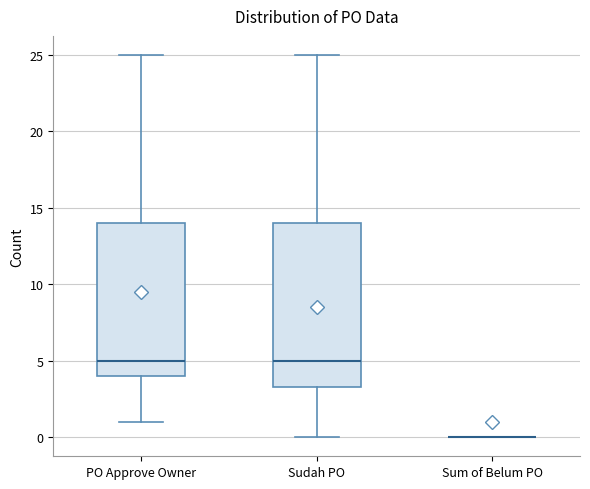

Reading left to right, read every box against the y-axis: the position of its median line, the range the box covers, and the ends of its whiskers. The values are not printed on the chart, so give them approximately, as read against the axis.

PO Approve Owner: median 5.0, box 4.0 to 14.0, whiskers 1.0 to 25.0
Sudah PO: median 5.0, box 3.5 to 14.0, whiskers 0.0 to 25.0
Sum of Belum PO: box collapsed to a line at 0.0, whiskers 0.0 to 0.0